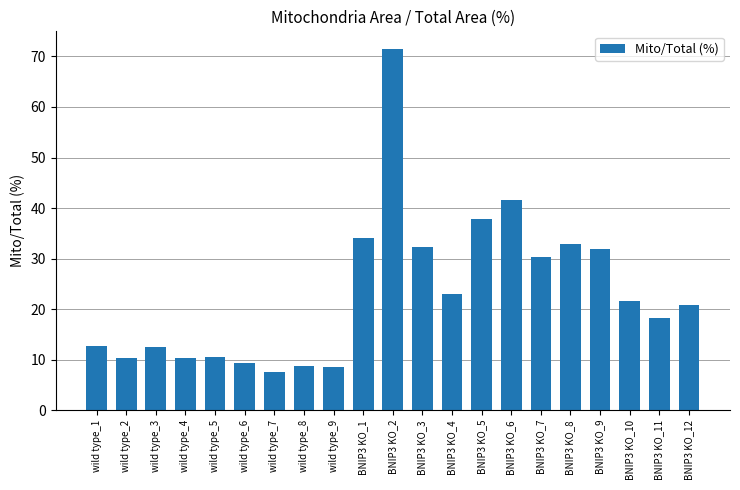

What is the average value?

23.2